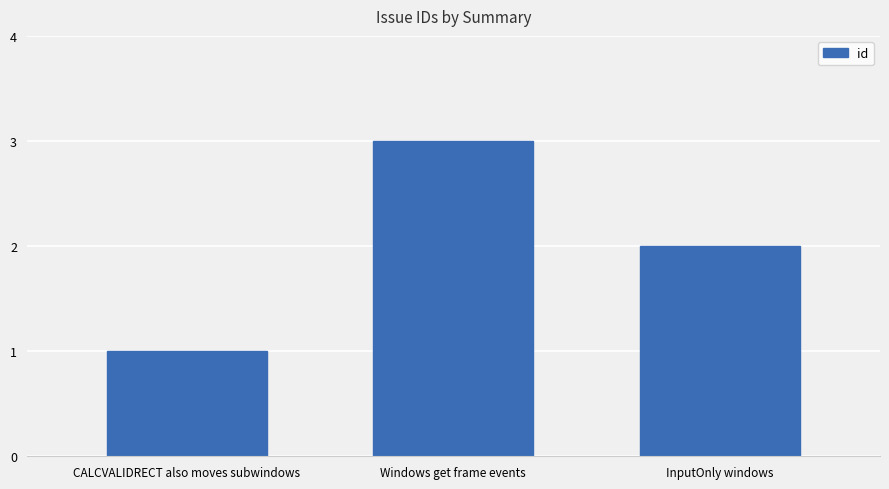

The value at Windows get frame events is 3. True or false?

True